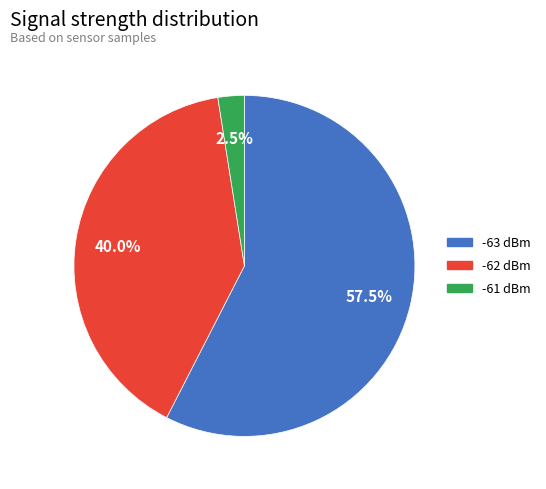

Is there any slice that represents more than half of the pie?

Yes